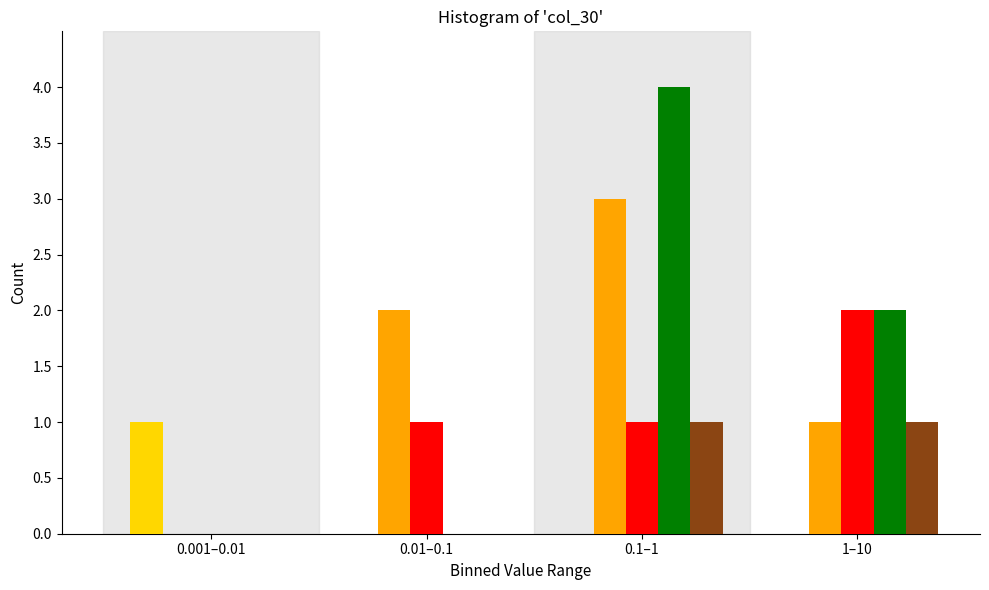

What is the maximum value shown in the chart?

4